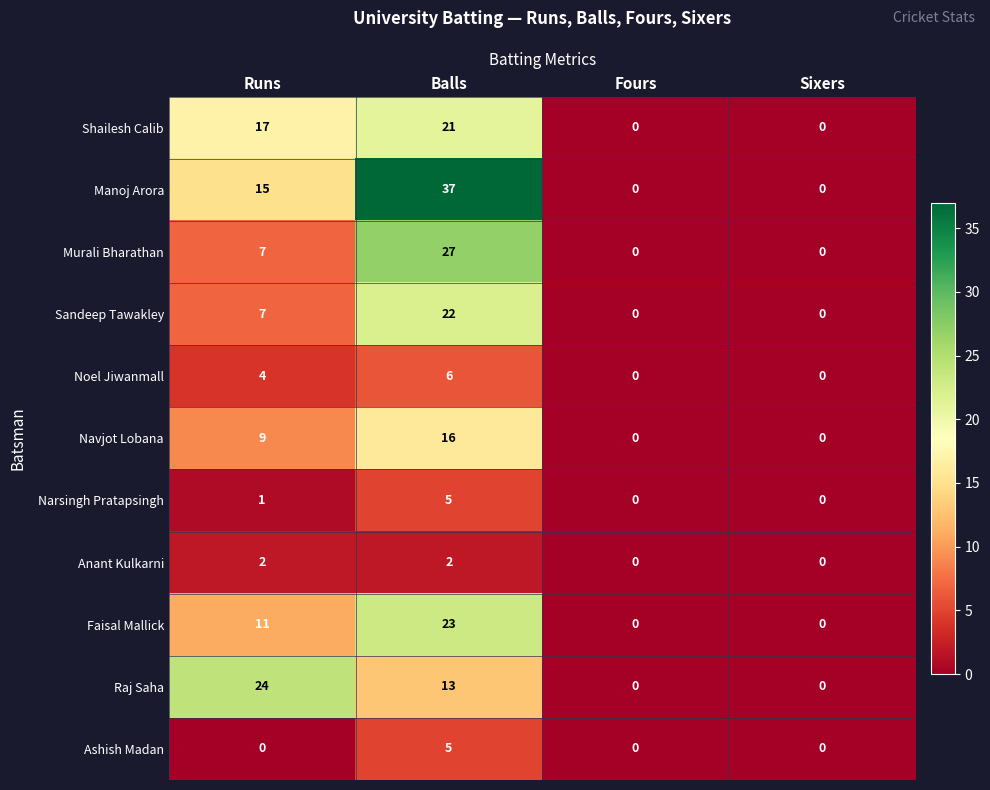

Count the number of categories in the chart.

4